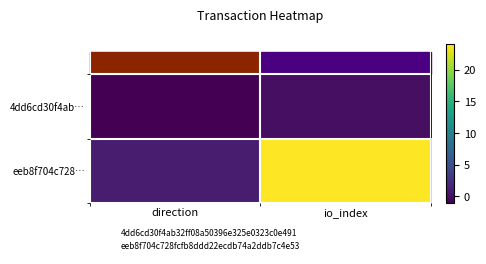

Reading left to right, what are all the values shown in this chart?

4dd6cd30f4ab…: direction=-1	io_index=0
eeb8f704c728…: direction=1	io_index=24